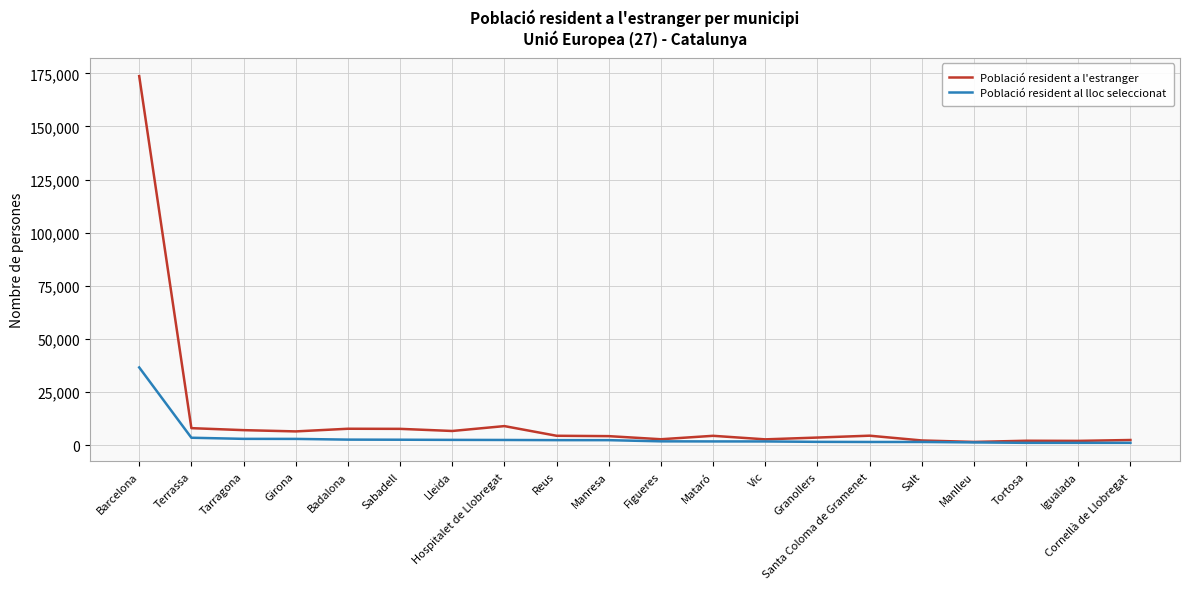

List the series in order of their peak value, lowest first.

Població resident al lloc seleccionat, Població resident a l'estranger